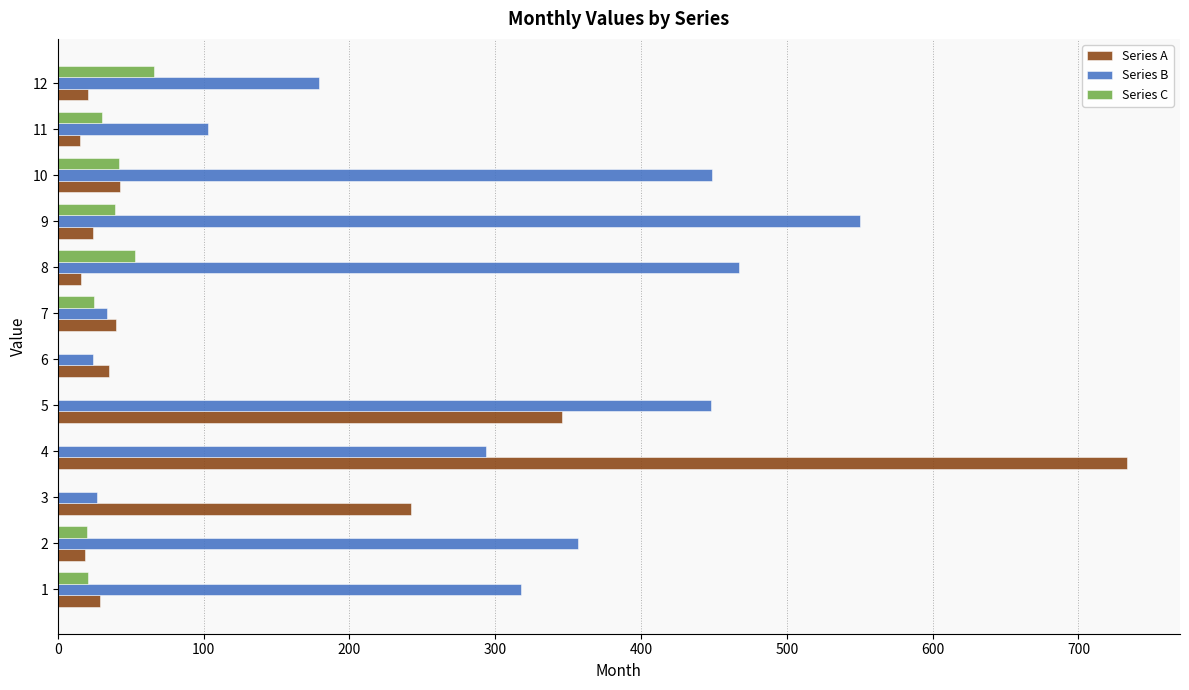

What is the maximum value for Series C?

66